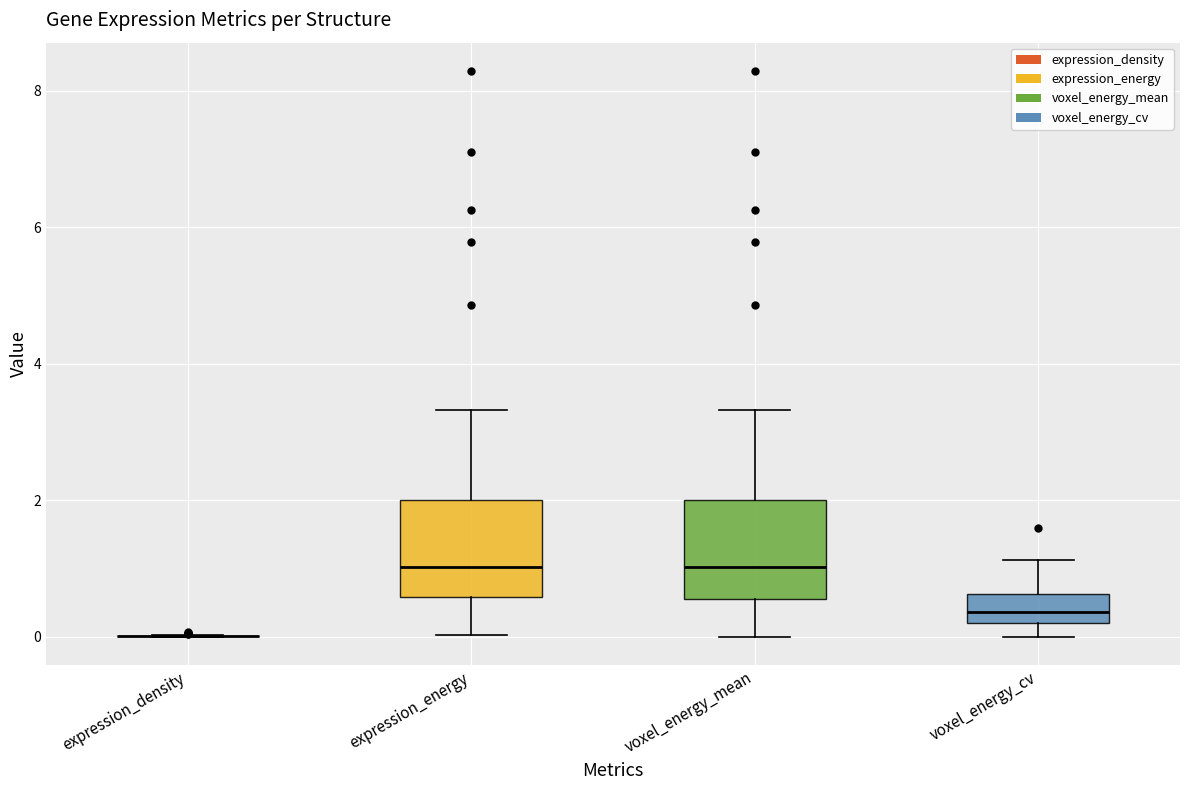

Reading left to right, transcribe this box plot: for each box, give where its median line is, the range the box spans, and where its two whiskers end, as read against the y-axis. The values are not printed on the chart, so give them approximately, as read against the axis.

expression_density: box collapsed to a line at 0.0, whiskers 0.0 to 0.0
expression_energy: median 1.0, box 0.6 to 2.0, whiskers 0.0 to 3.4
voxel_energy_mean: median 1.0, box 0.6 to 2.0, whiskers 0.0 to 3.4
voxel_energy_cv: median 0.4, box 0.2 to 0.6, whiskers 0.0 to 1.2